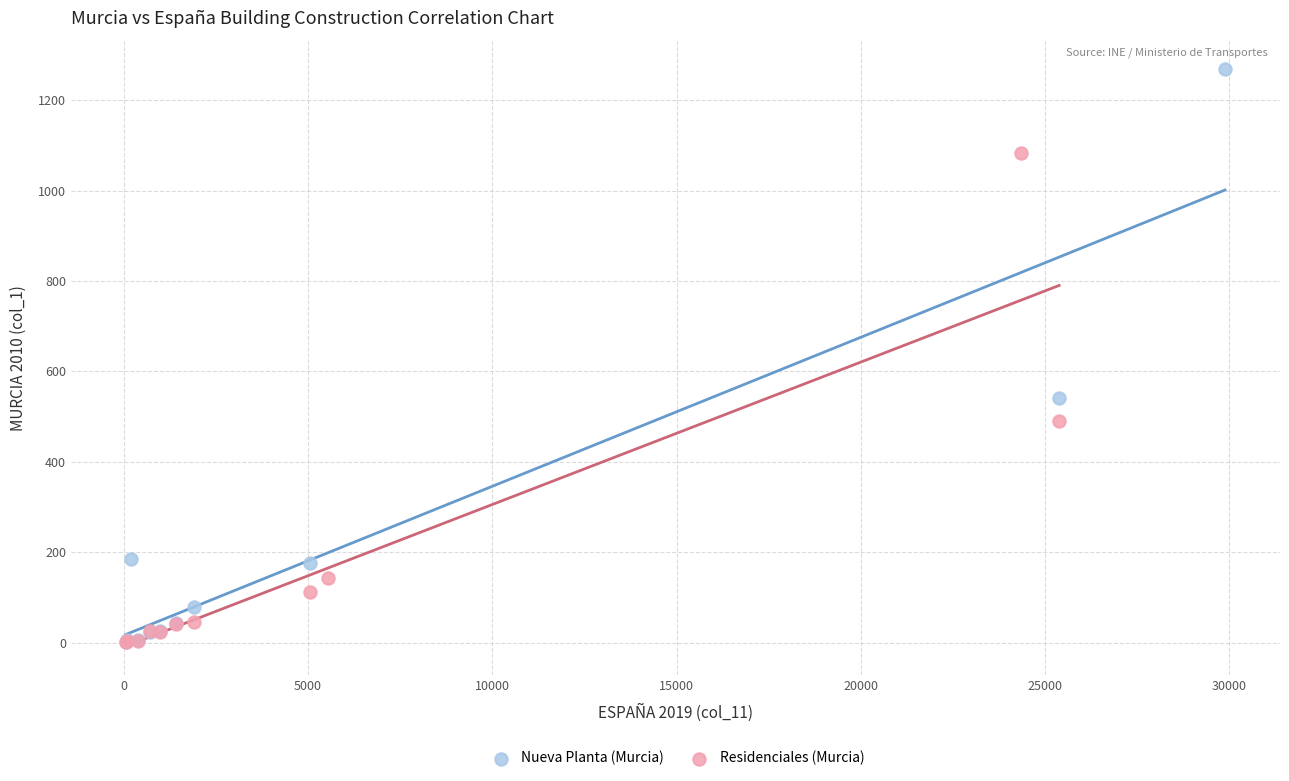

Which series reaches the maximum Y coordinate?

Nueva Planta (Murcia)